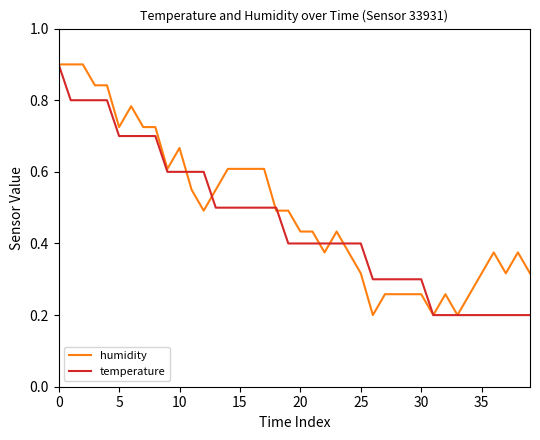

What is the maximum value shown in the chart?

0.9